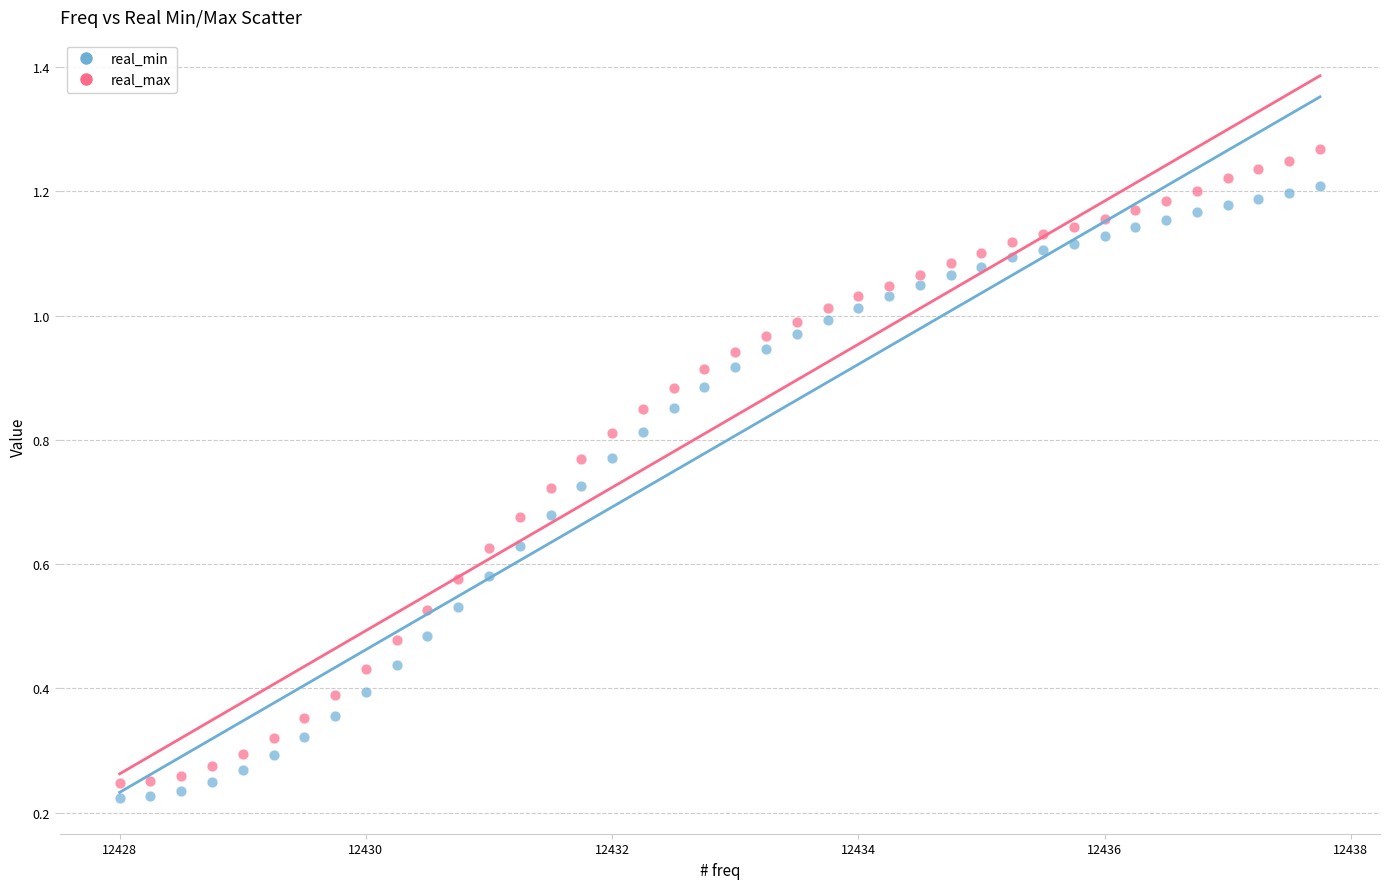

Which series reaches the maximum Y coordinate?

real_max